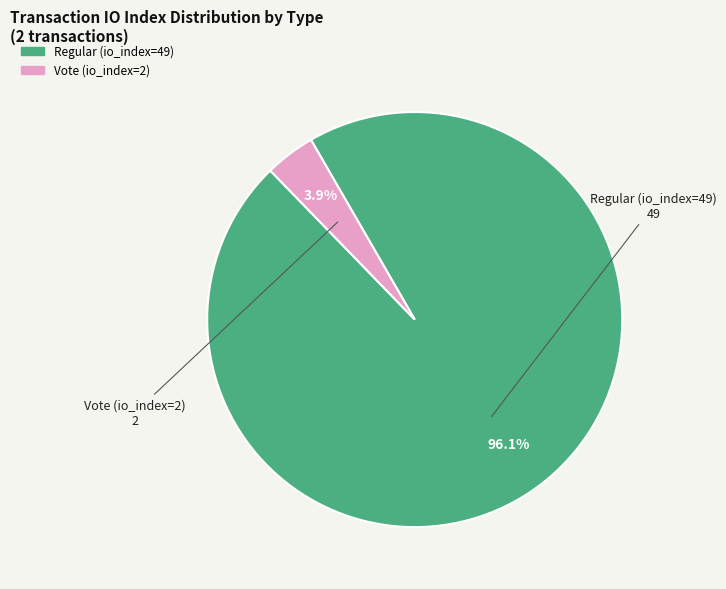

Do Vote (io_index=2) and Regular (io_index=49) together represent more than half of the pie?

Yes